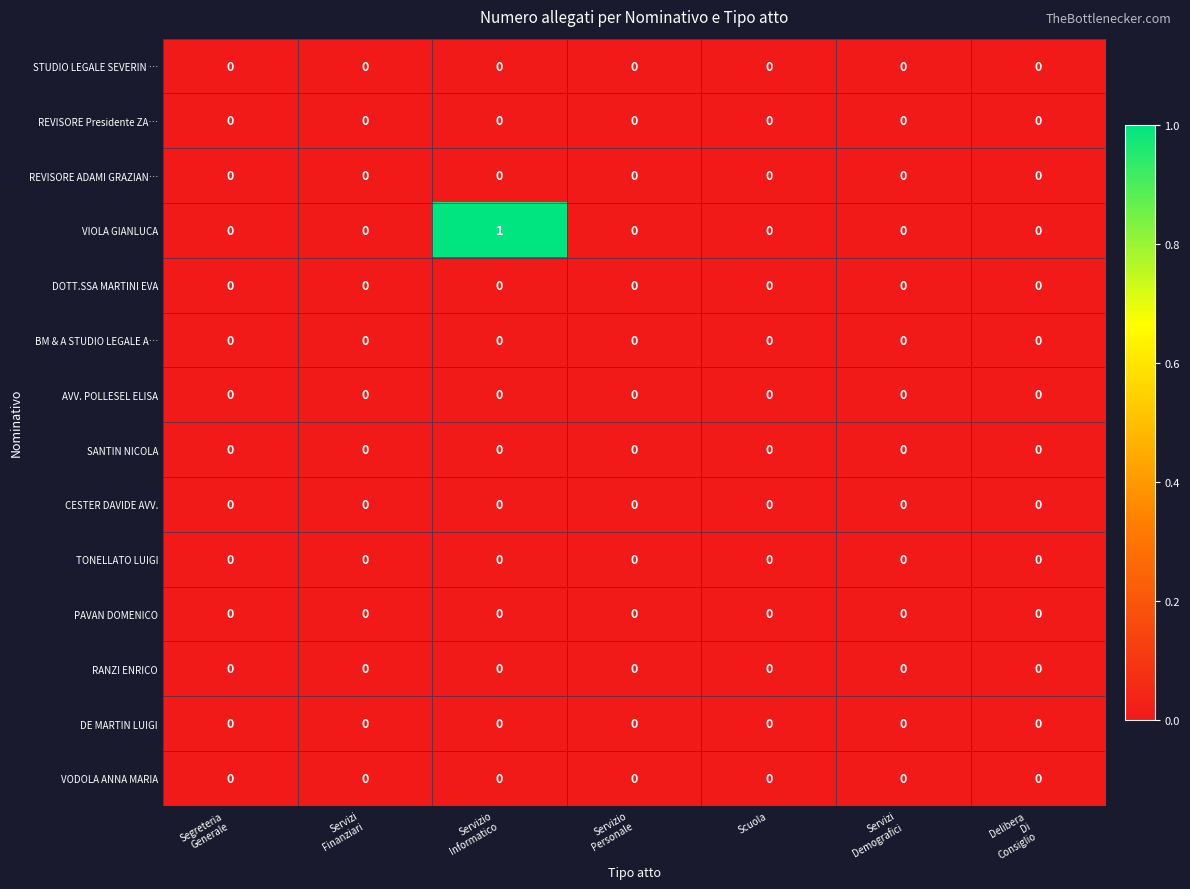

Which series has the largest total across all categories?

VIOLA GIANLUCA